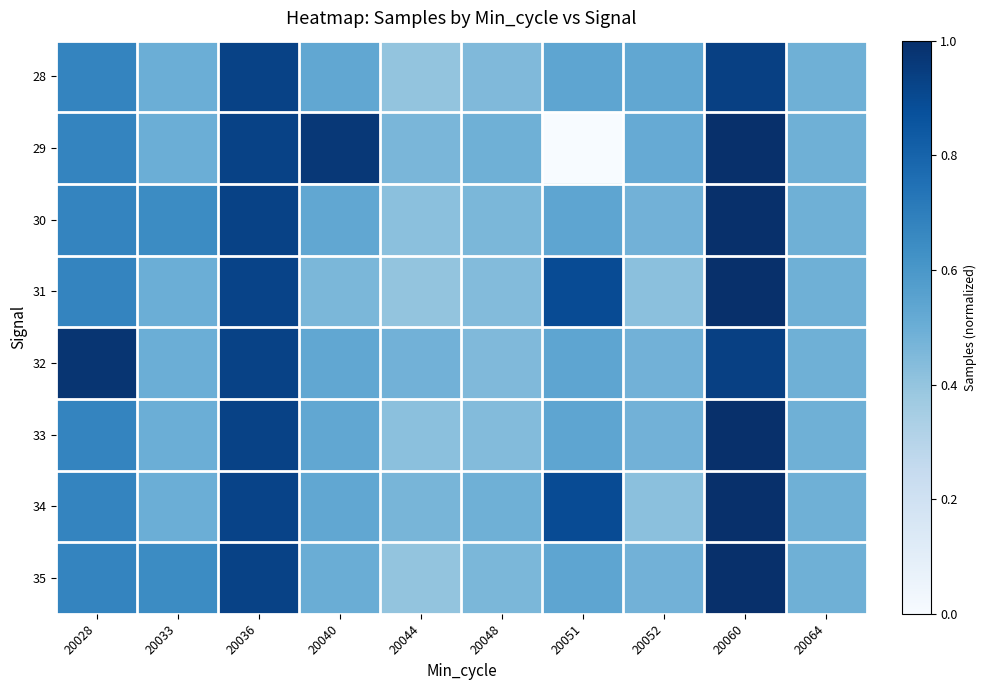

Reading left to right, list all the values displayed in this chart.

28: 20028=0.7	20033=0.5	20036=0.9	20040=0.5	20044=0.4	20048=0.4	20051=0.5	20052=0.5	20060=0.9	20064=0.5
29: 20028=0.7	20033=0.5	20036=0.9	20040=1.0	20044=0.5	20048=0.5	20051=0.0	20052=0.5	20060=1.0	20064=0.5
30: 20028=0.7	20033=0.6	20036=0.9	20040=0.5	20044=0.4	20048=0.5	20051=0.5	20052=0.5	20060=1.0	20064=0.5
31: 20028=0.7	20033=0.5	20036=0.9	20040=0.5	20044=0.4	20048=0.4	20051=0.9	20052=0.4	20060=1.0	20064=0.5
32: 20028=1.0	20033=0.5	20036=0.9	20040=0.5	20044=0.5	20048=0.4	20051=0.5	20052=0.5	20060=0.9	20064=0.5
33: 20028=0.7	20033=0.5	20036=0.9	20040=0.5	20044=0.4	20048=0.4	20051=0.5	20052=0.5	20060=1.0	20064=0.5
34: 20028=0.7	20033=0.5	20036=0.9	20040=0.5	20044=0.5	20048=0.5	20051=0.9	20052=0.4	20060=1.0	20064=0.5
35: 20028=0.7	20033=0.6	20036=0.9	20040=0.5	20044=0.4	20048=0.5	20051=0.5	20052=0.5	20060=1.0	20064=0.5